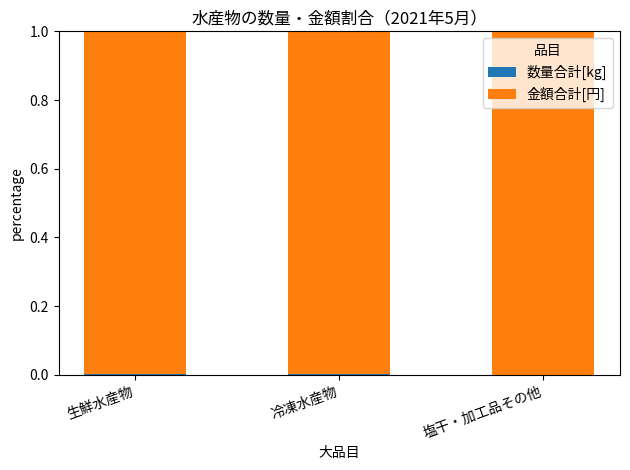

What is the label of the 3rd bar from the left?

塩干・加工品その他